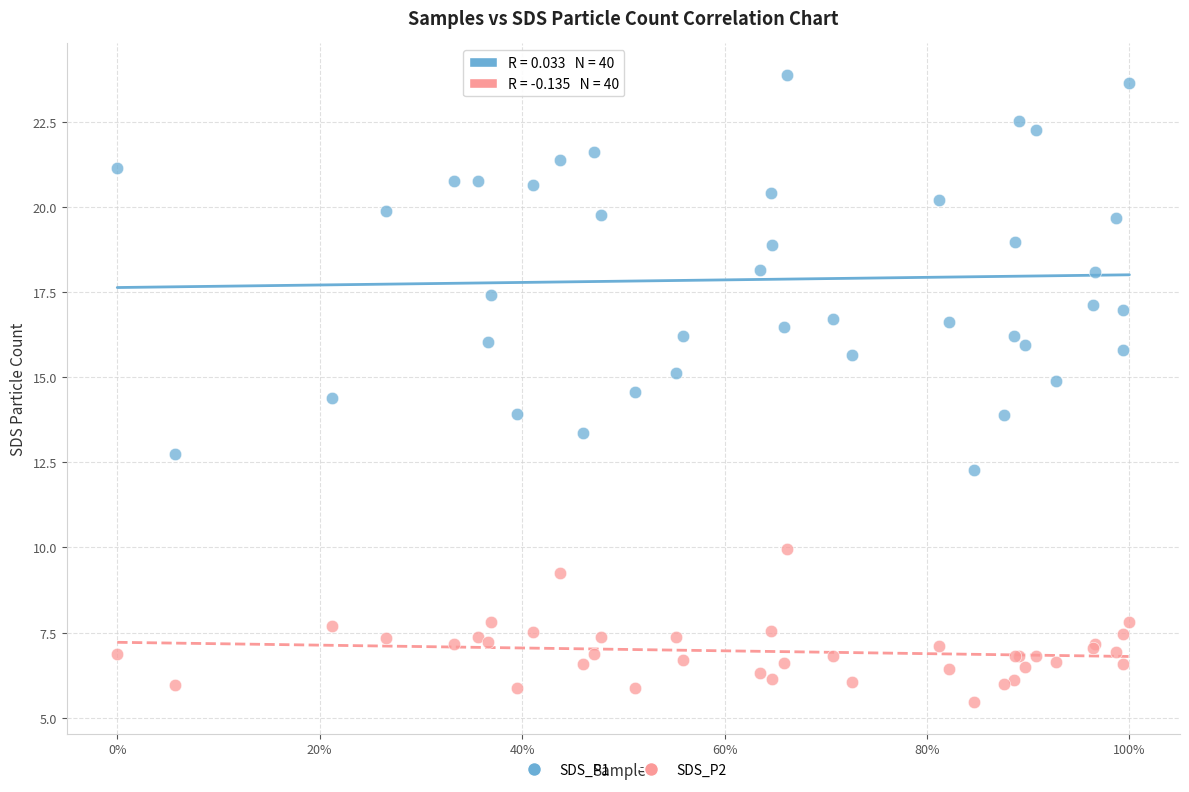

Which series contains the lowest Y value?

SDS_P2